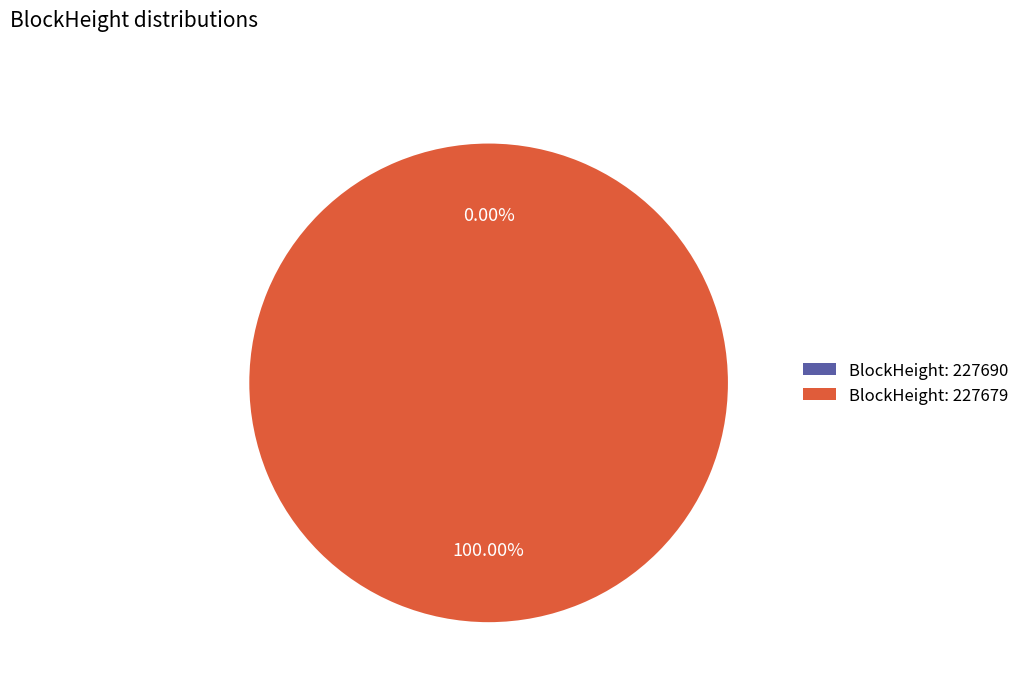

What is the smallest slice in the pie chart?

227690